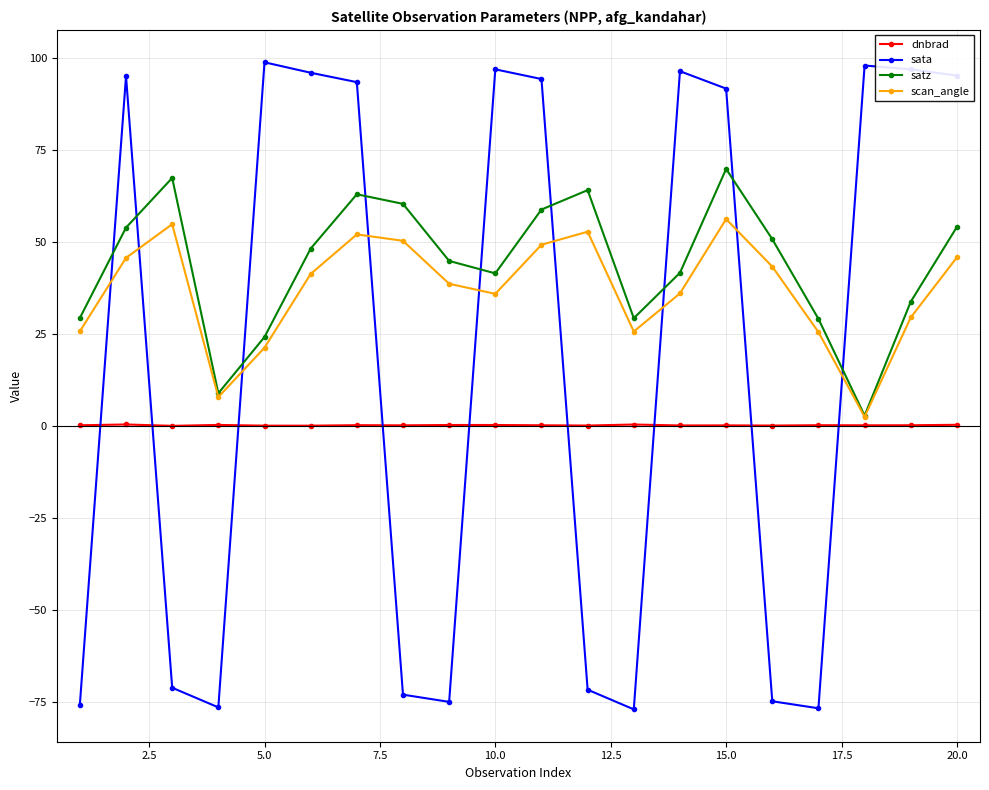

List the series in order of their overall mean, highest first.

satz, scan_angle, sata, dnbrad